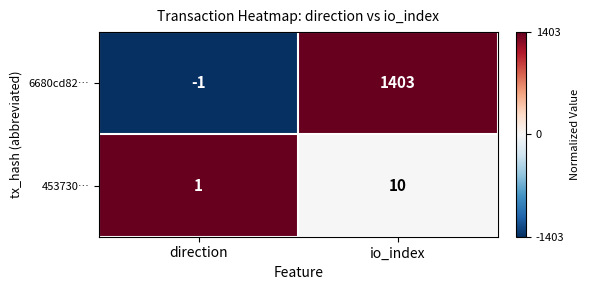

The 453730… series shows 4 at io_index. True or false?

False